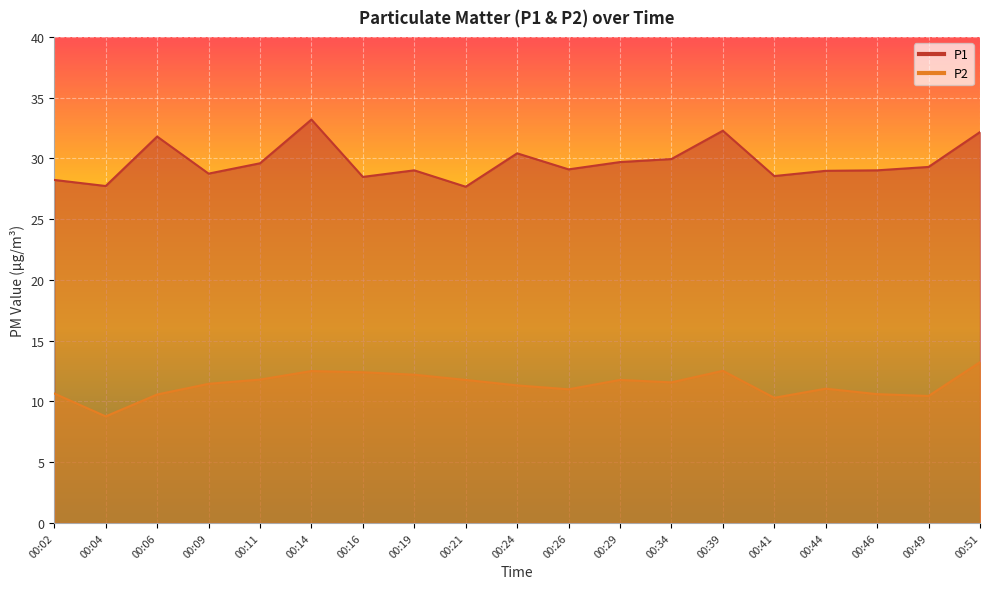

In P1, how many points are lower than both neighbors (excluding endpoints)?

6